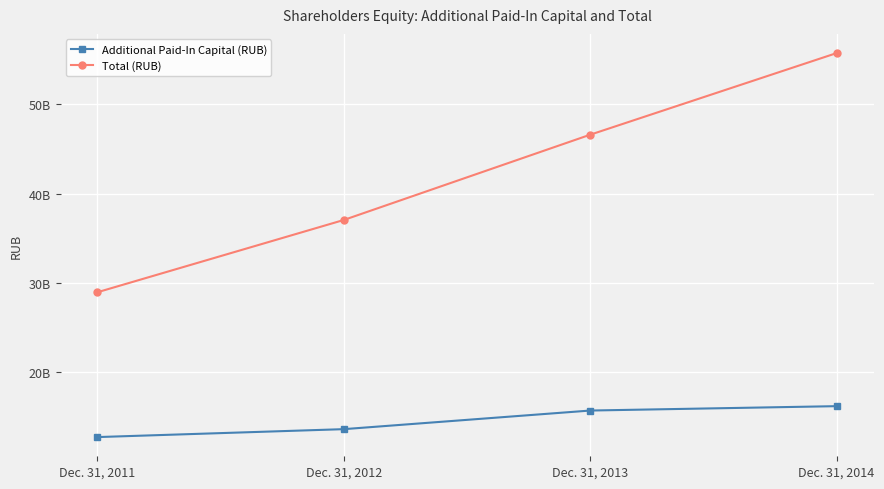

Is this an area chart (filled region under the line)?

No